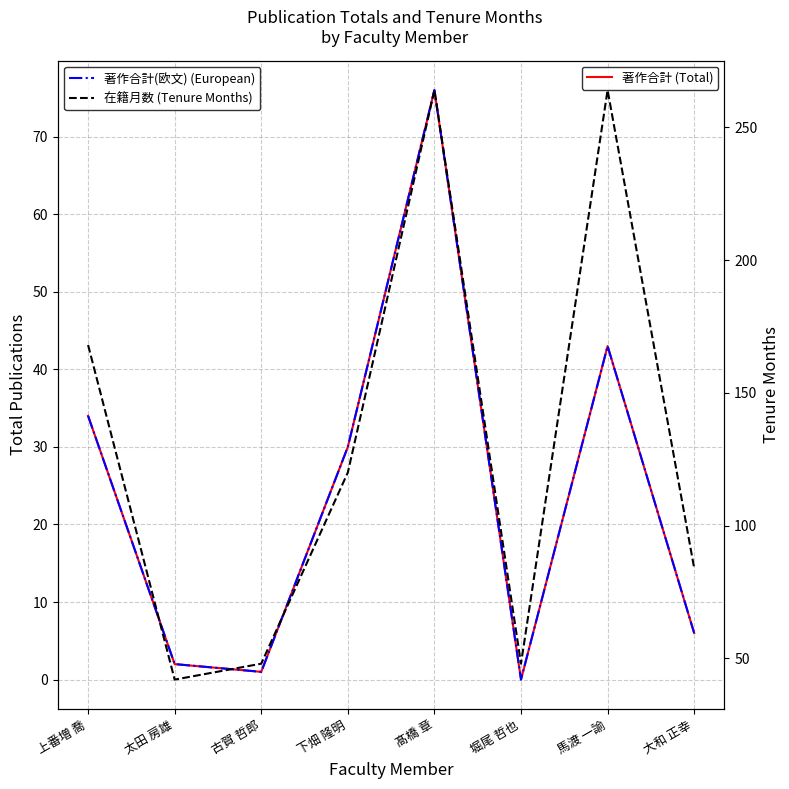

At which category is the sum across all series the highest?

髙橋 章